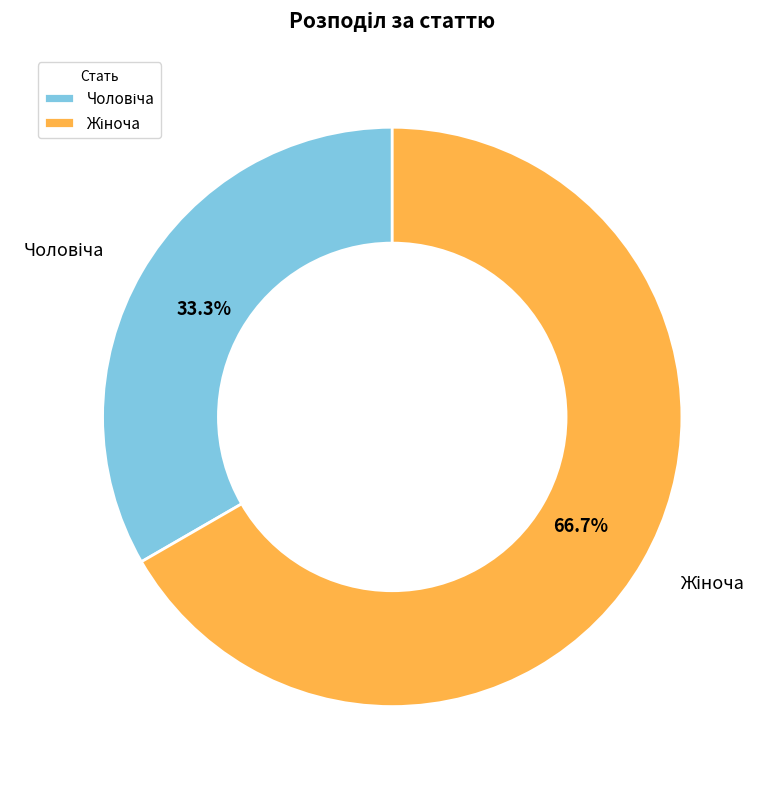

Is there a majority slice in this chart?

Yes